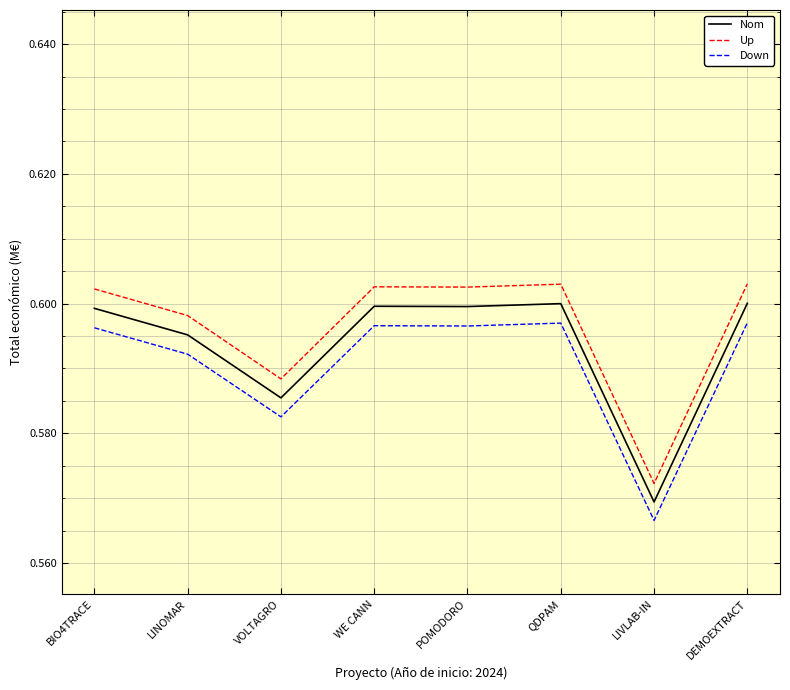

How many values in the Up series are below 602537?

4